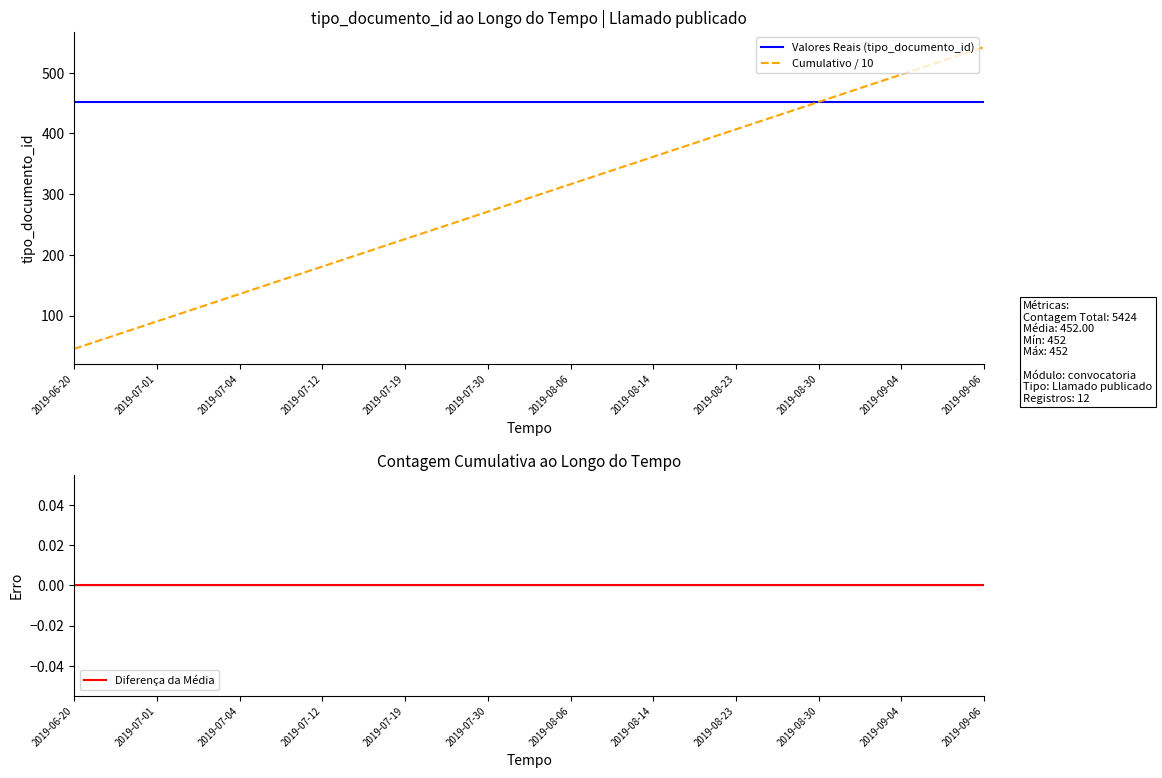

What is the value of the Cumulativo / 10 point at the 4th from the left?

180.8